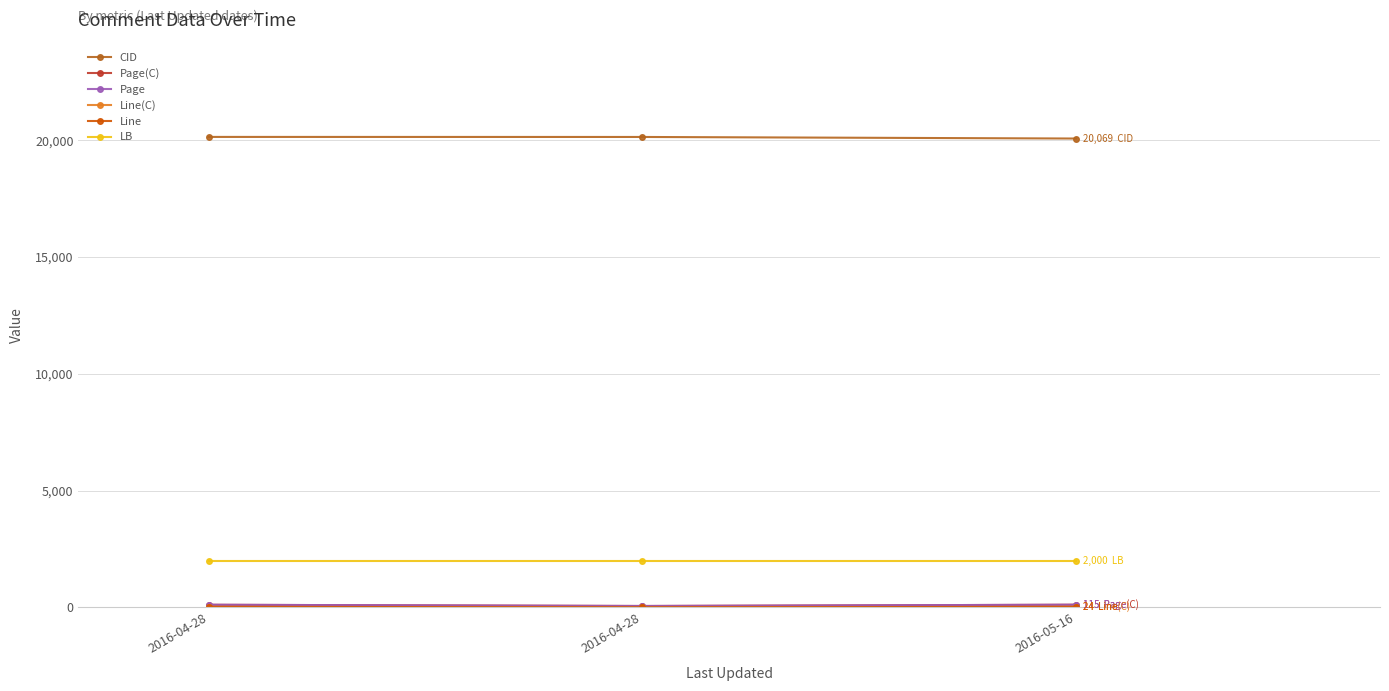

List the series in order of their peak value, highest first.

CID, LB, Page(C), Page, Line(C), Line